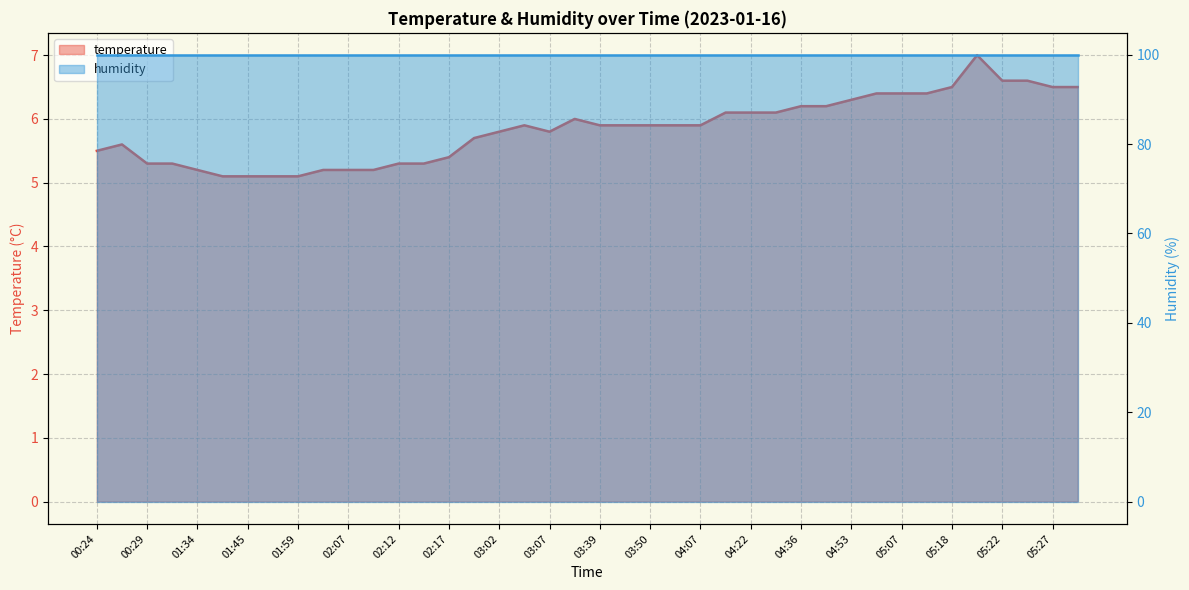

What are all the series names shown in the legend?

temperature line, humidity line